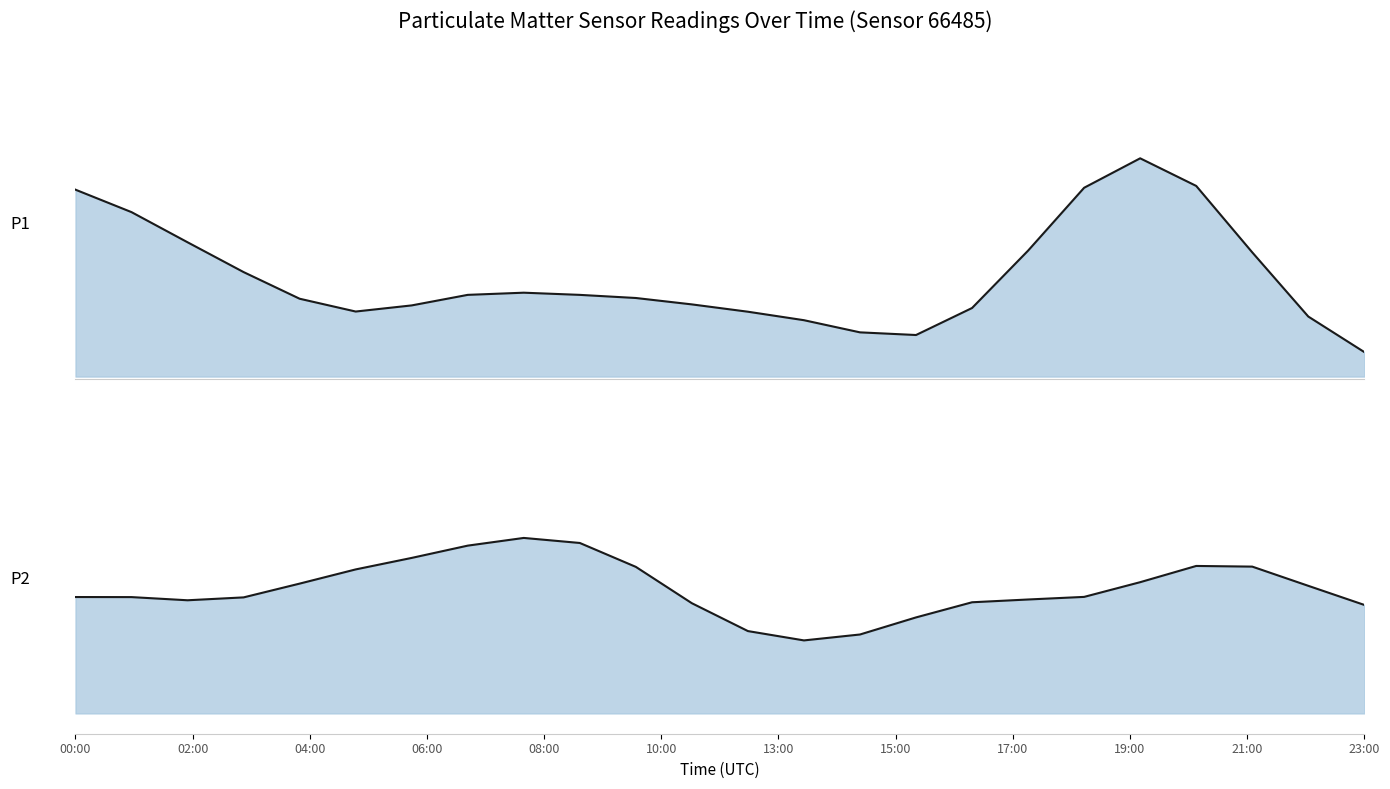

What is the difference between the maximum and minimum values in the P2 series?

0.3